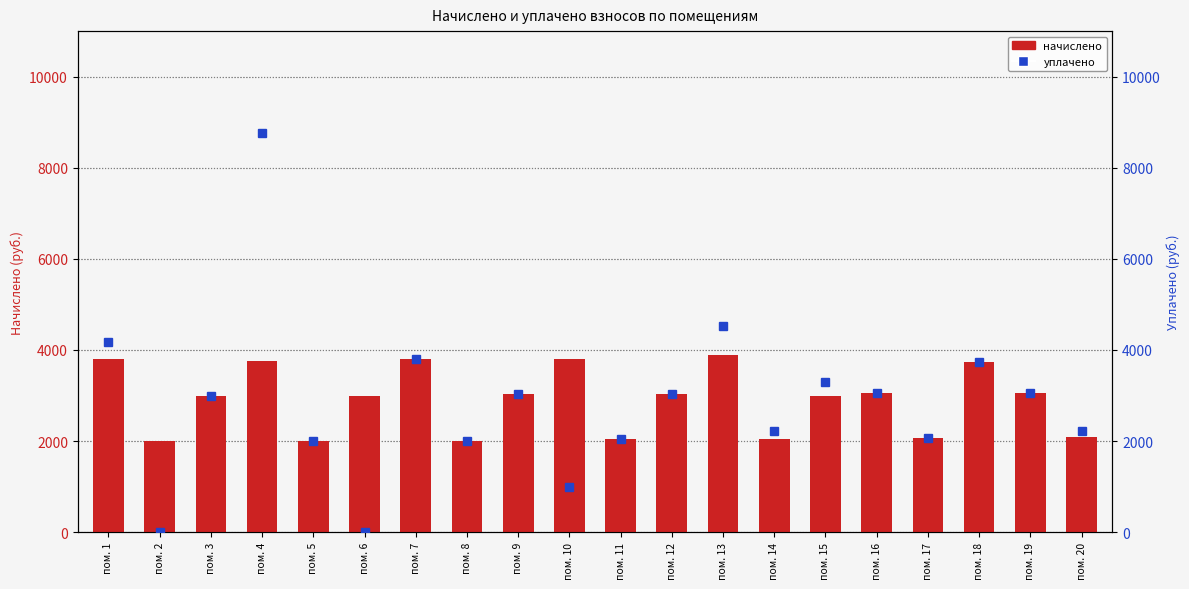

Which has a higher value, пом. 14 or пом. 18?

пом. 18